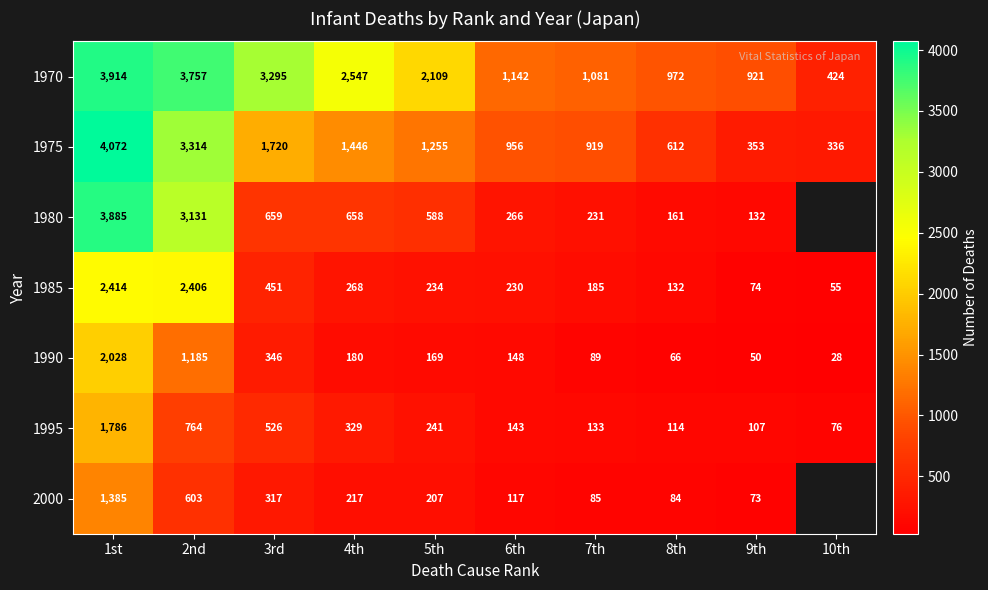

How many categories are shown in the chart?

10